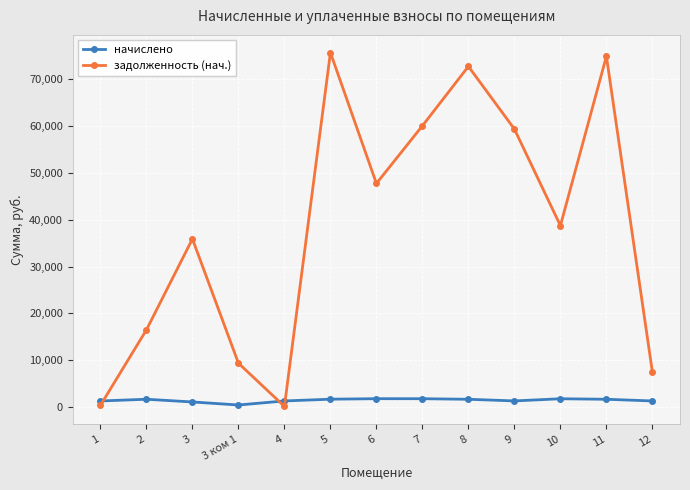

True or false: начислено has more than 1 interior local peaks.

True